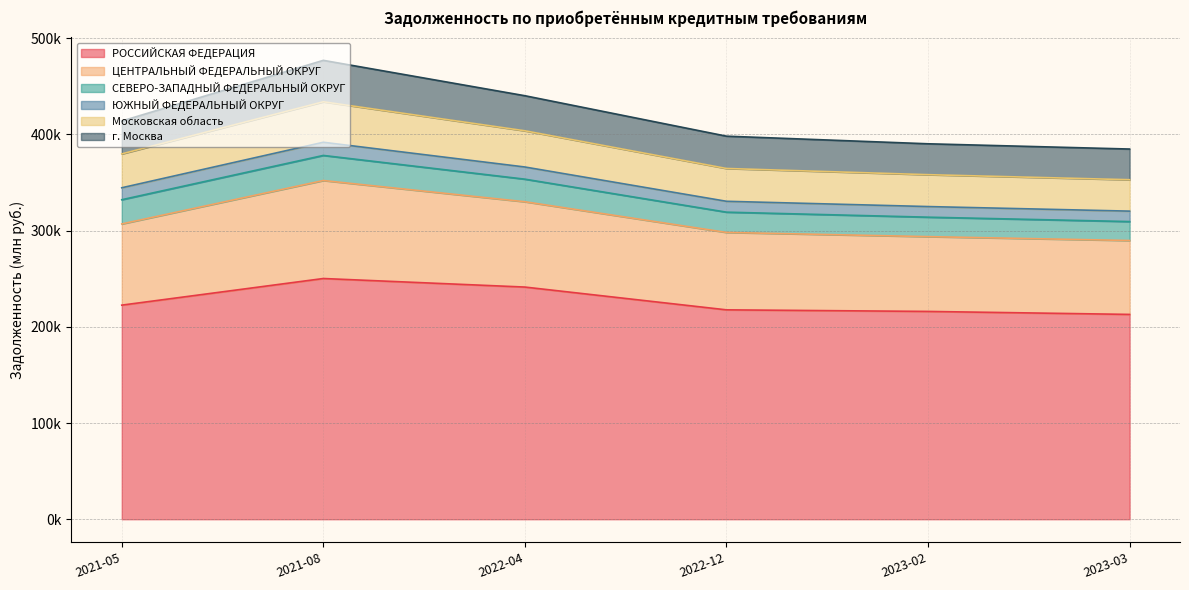

True or false: ЦЕНТРАЛЬНЫЙ ФЕДЕРАЛЬНЫЙ ОКРУГ has a value of 711949 at 2021-05.

False